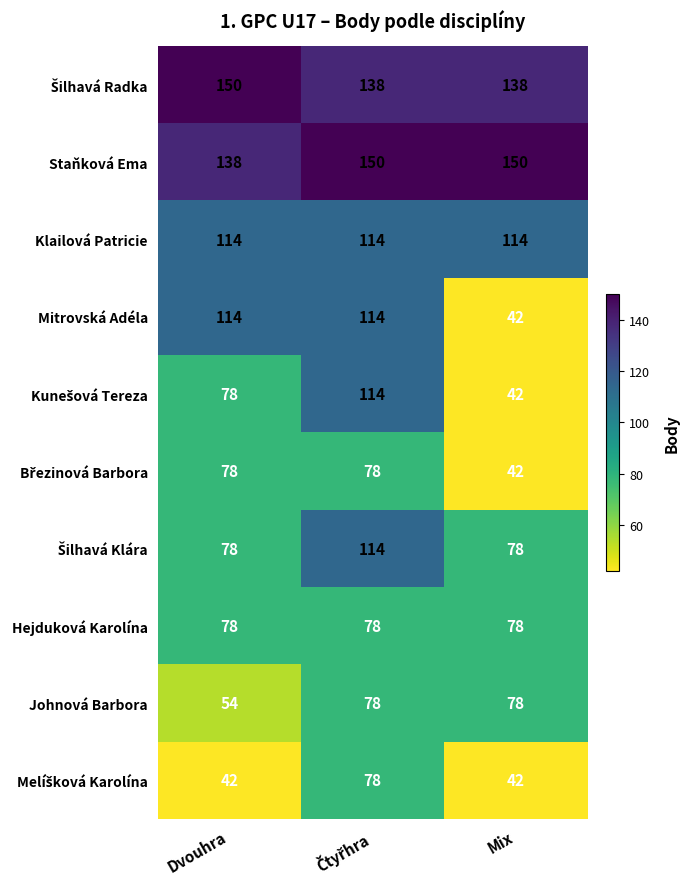

What is the maximum value shown in the chart?

150